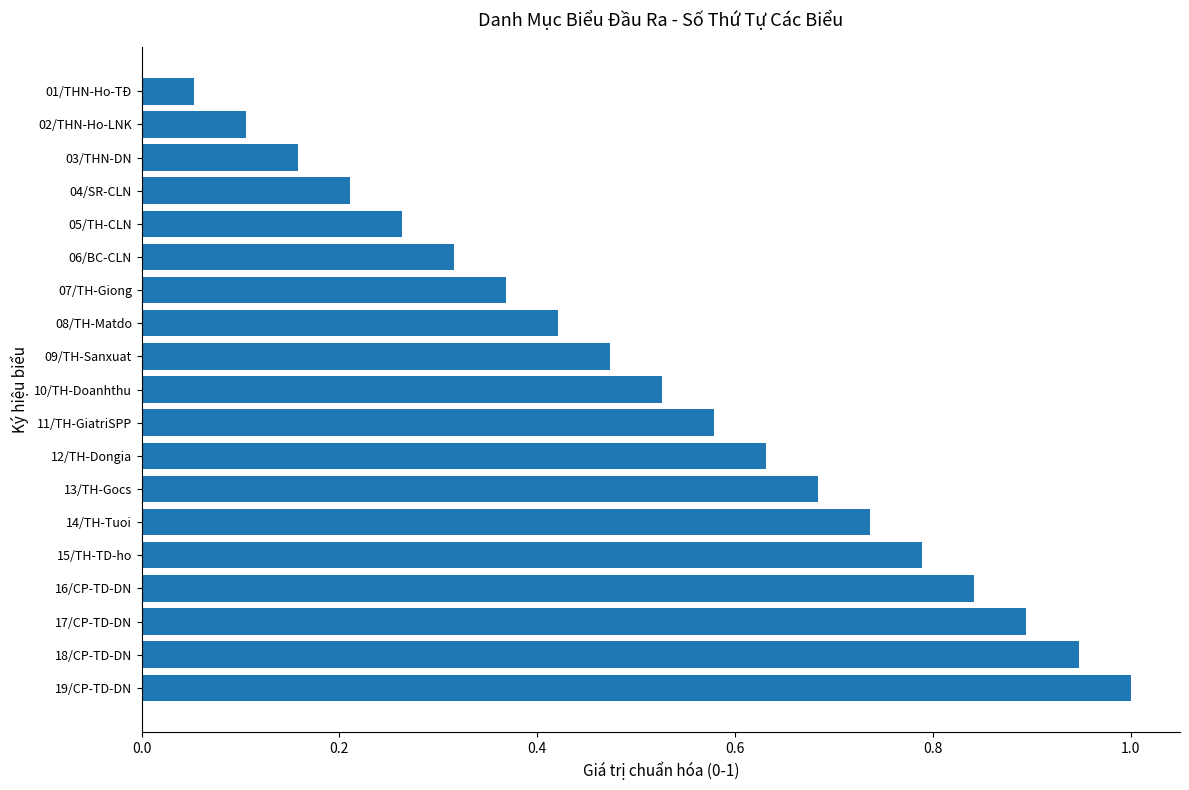

The value at 07/TH-Giong is 0.5. True or false?

False